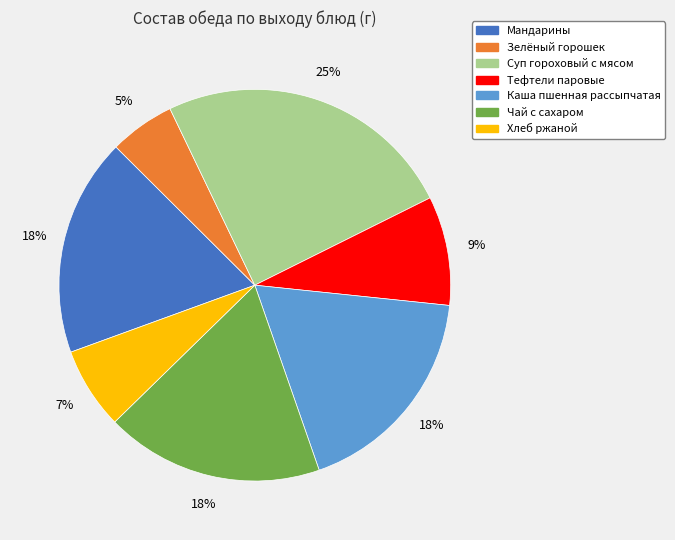

Is it true that Хлеб ржаной is 7% of the pie?

True